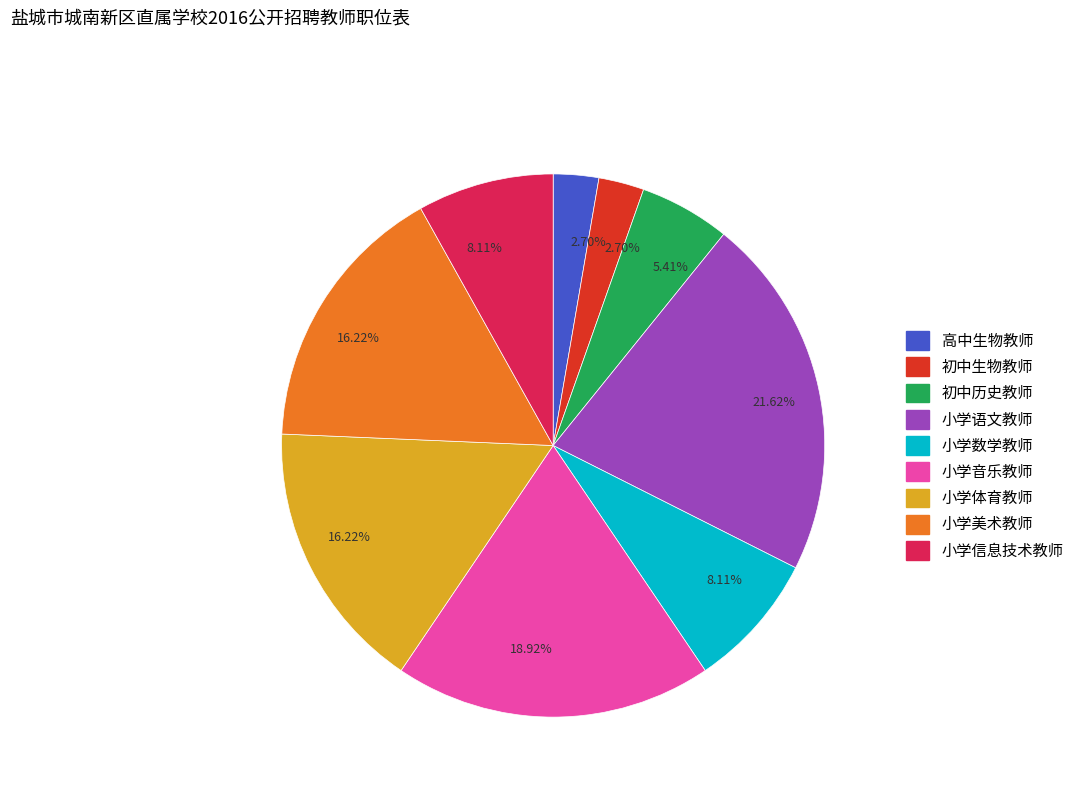

Is there a majority slice in this chart?

No